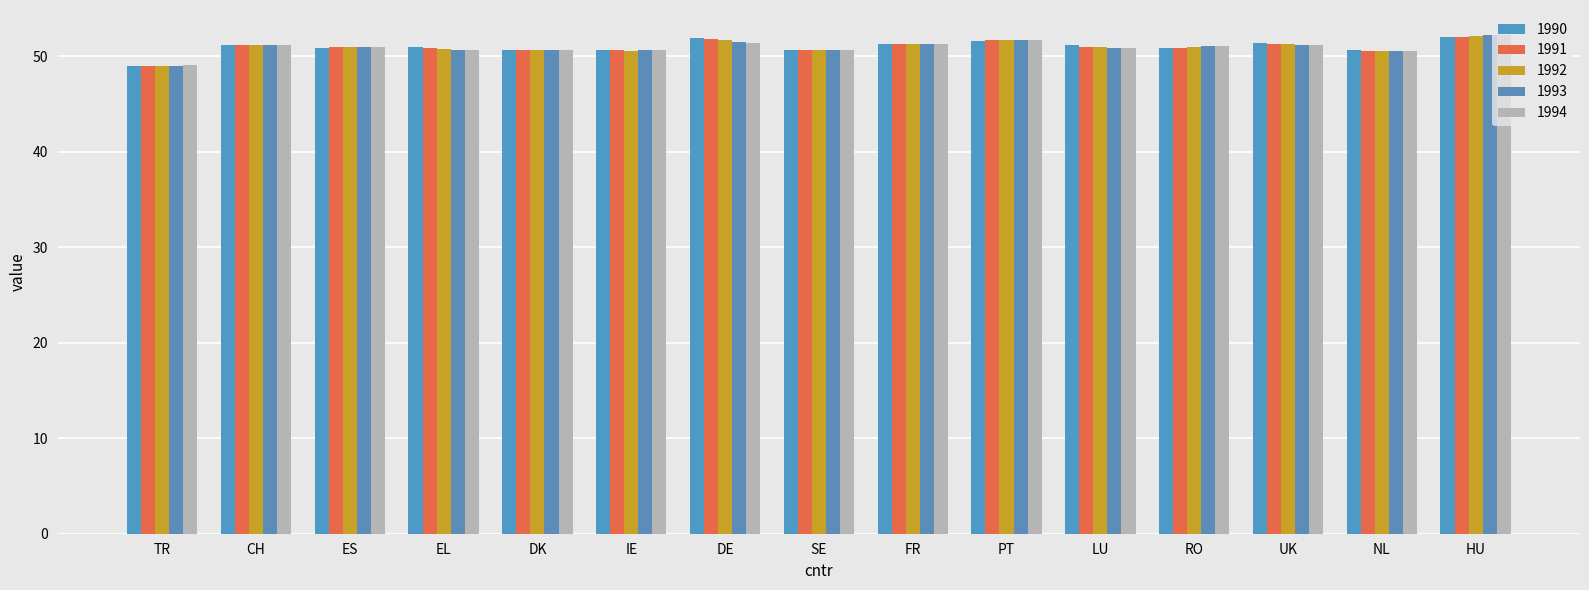

Is it true that 1993 equals 80.8 at RO?

False